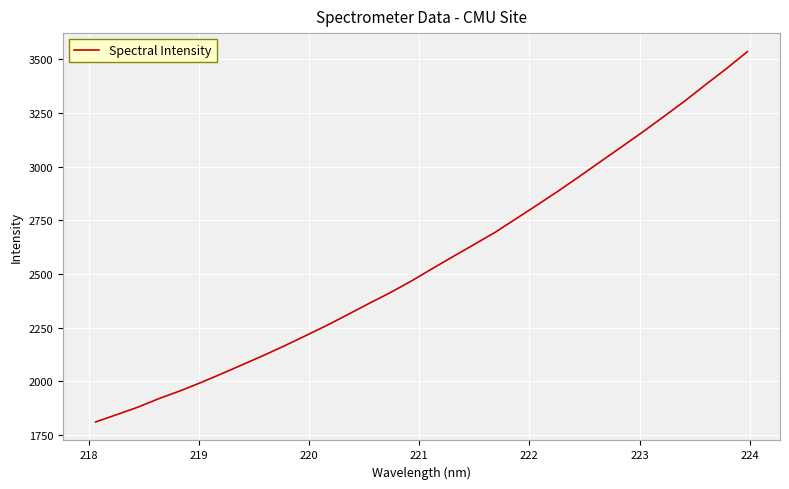

What is the maximum value shown in the chart?

3536.0